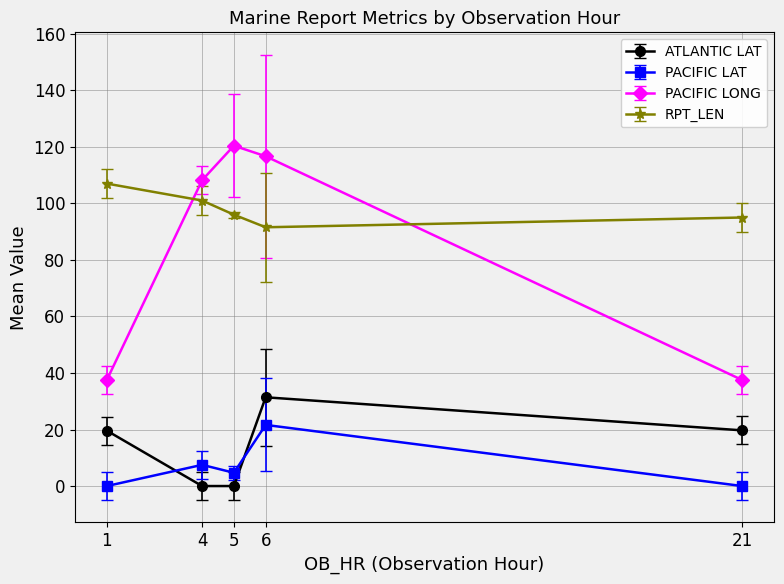

What is the highest value of the RPT_LEN series?

107.0